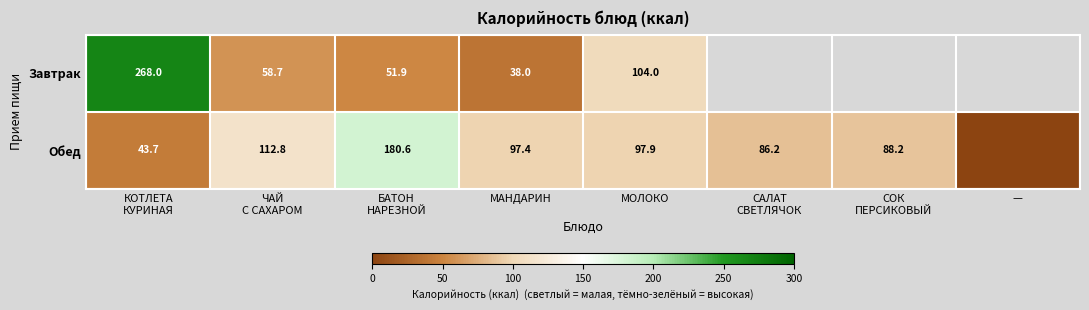

At МОЛОКО, list the series in order from largest to smallest.

Завтрак, Обед